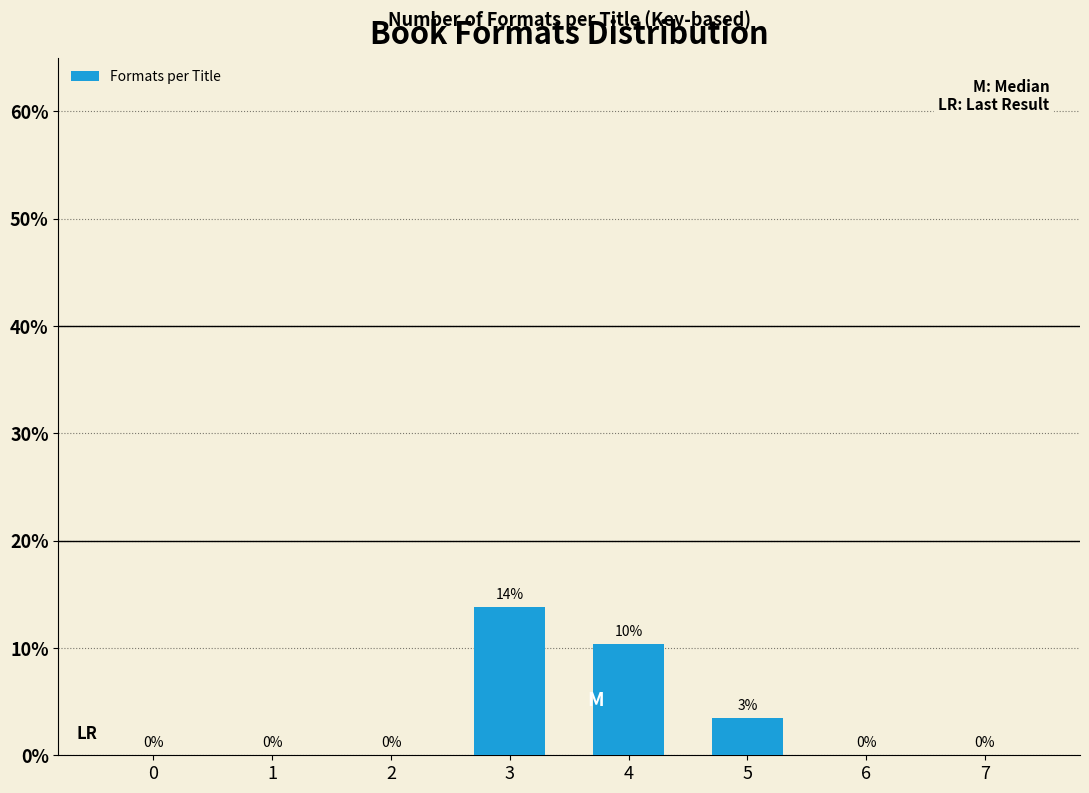

Which category has the highest value across all series?

3